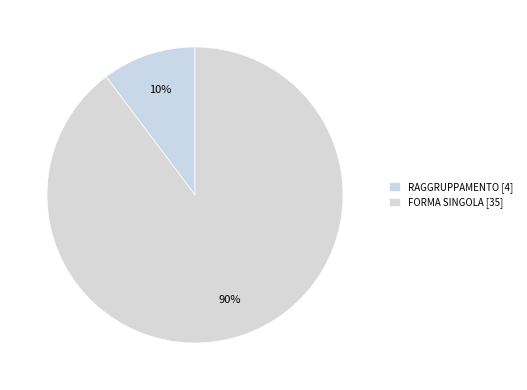

Rank the categories by value from lowest to highest.

RAGGRUPPAMENTO, FORMA SINGOLA